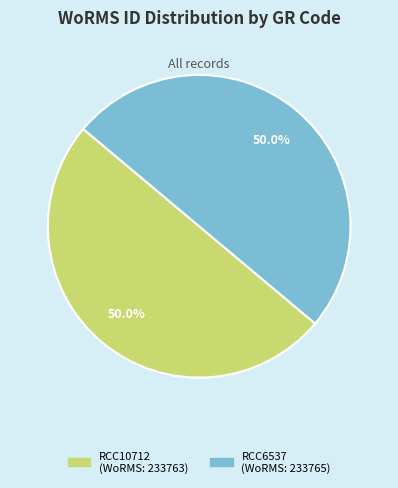

Approximately how many times larger is the value at RCC10712 compared to RCC6537?

1.0